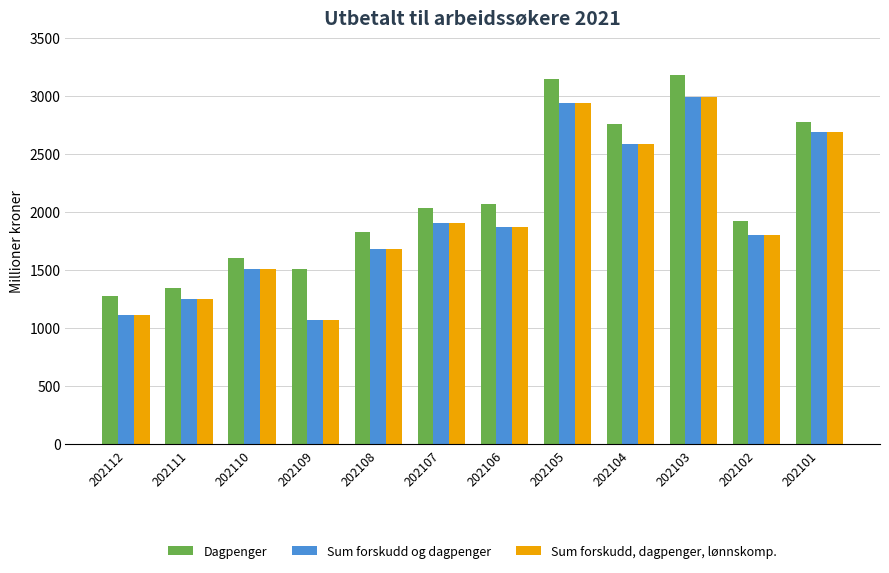

How many distinct data groups are displayed?

3